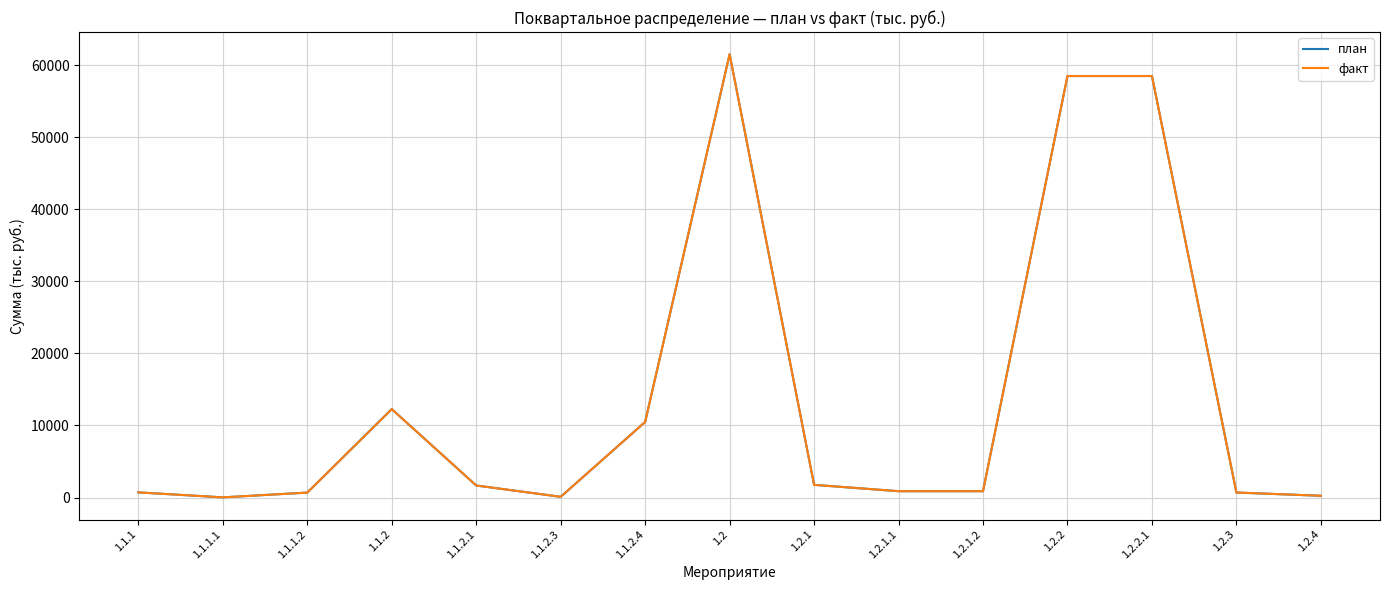

True or false: факт has a value of 12272.3 at 1.1.2.

True